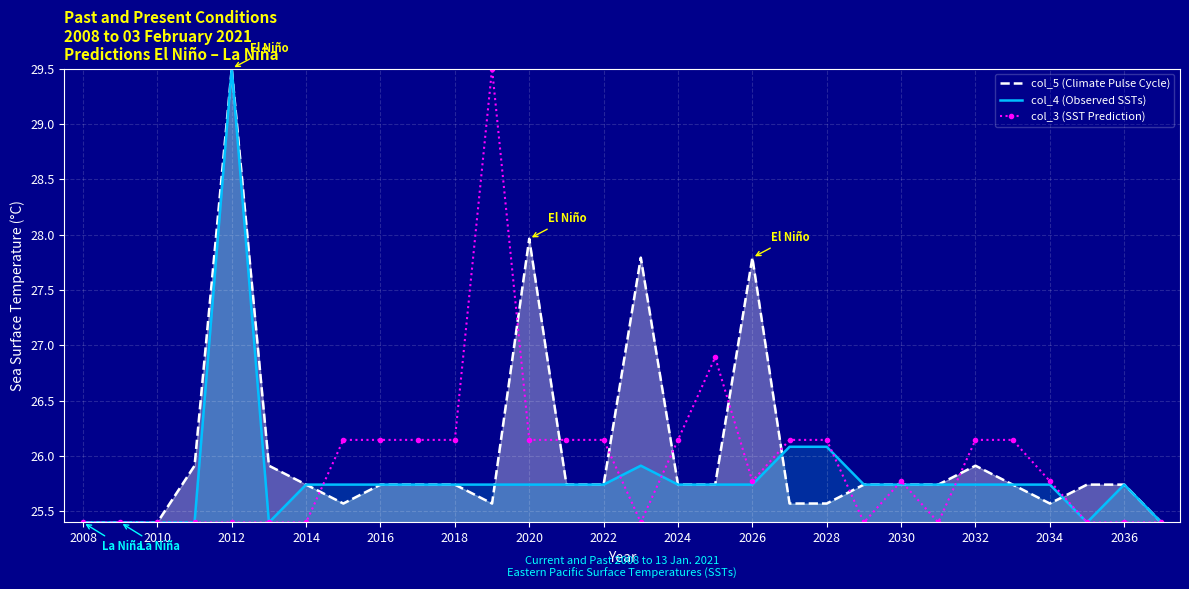

At which category is the sum across all series the highest?

2012